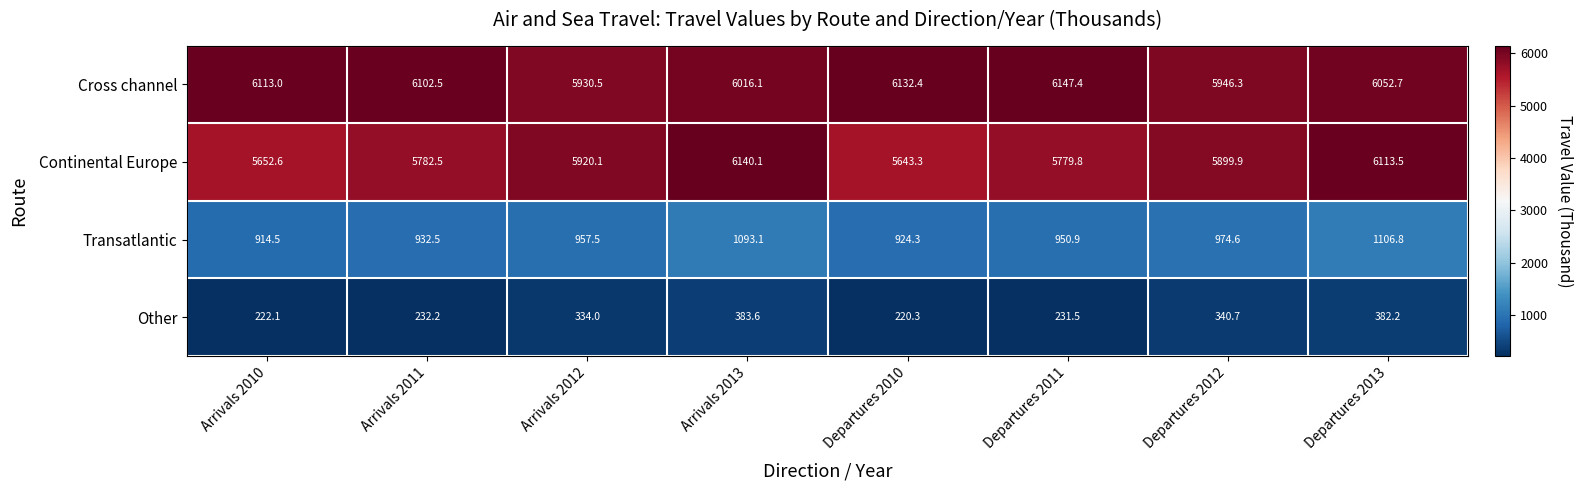

What is the difference between the Other values at Departures 2012 and Departures 2013?

41.5